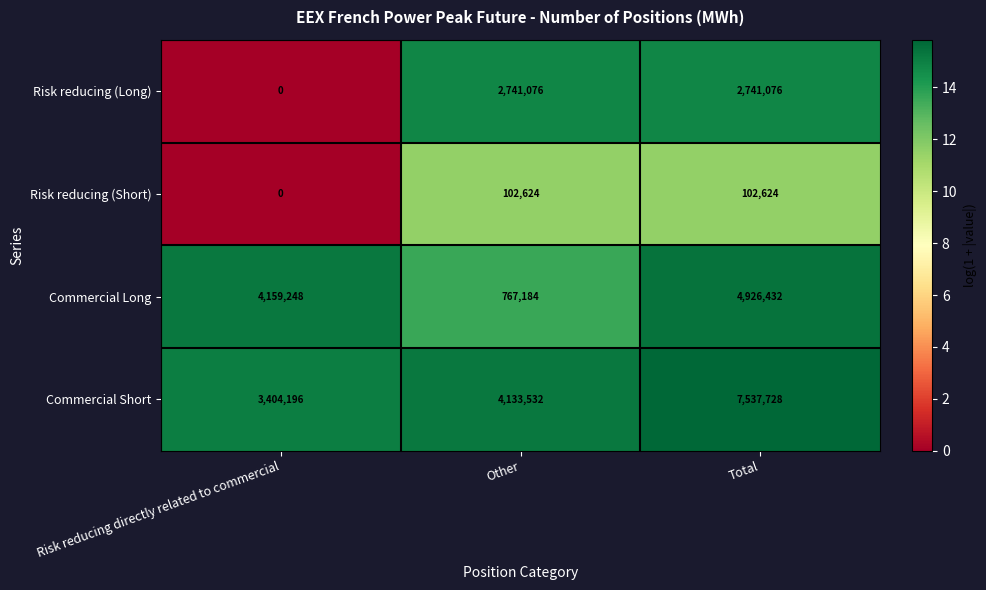

At which category does the chart reach its minimum across all series?

Risk reducing directly related to commercial